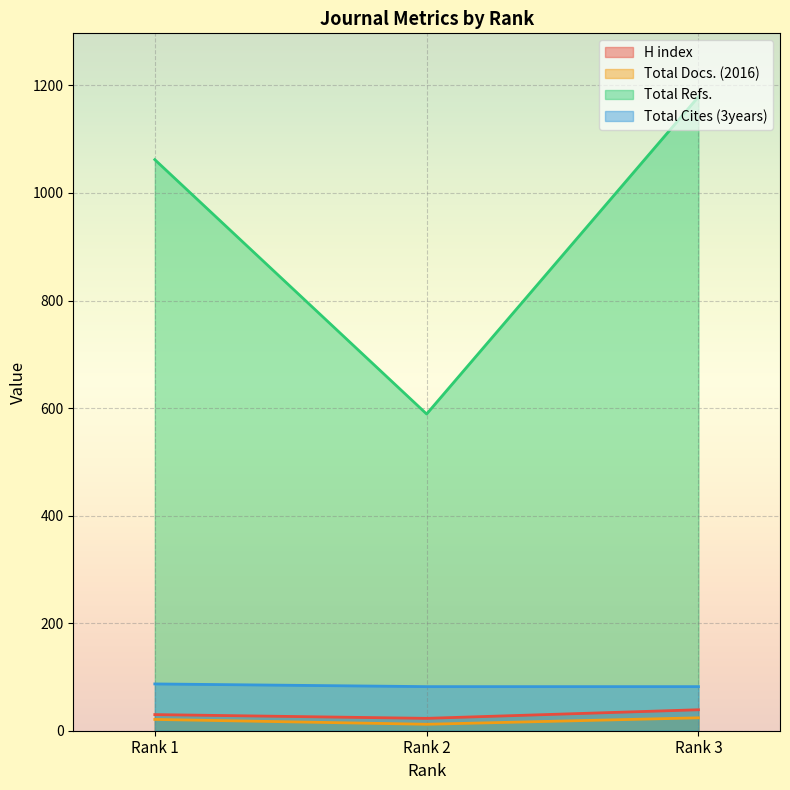

The Total Cites (3years) series shows 87 at Rank 1. True or false?

True